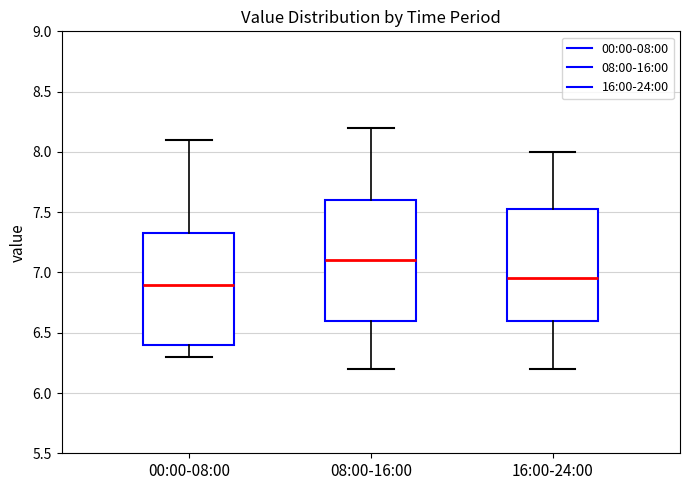

Reading left to right, transcribe this box plot: for each box, give where its median line is, the range the box spans, and where its two whiskers end, as read against the y-axis. The values are not printed on the chart, so give them approximately, as read against the axis.

00:00-08:00: median 6.90, box 6.40 to 7.35, whiskers 6.30 to 8.10
08:00-16:00: median 7.10, box 6.60 to 7.60, whiskers 6.20 to 8.20
16:00-24:00: median 6.95, box 6.60 to 7.55, whiskers 6.20 to 8.00